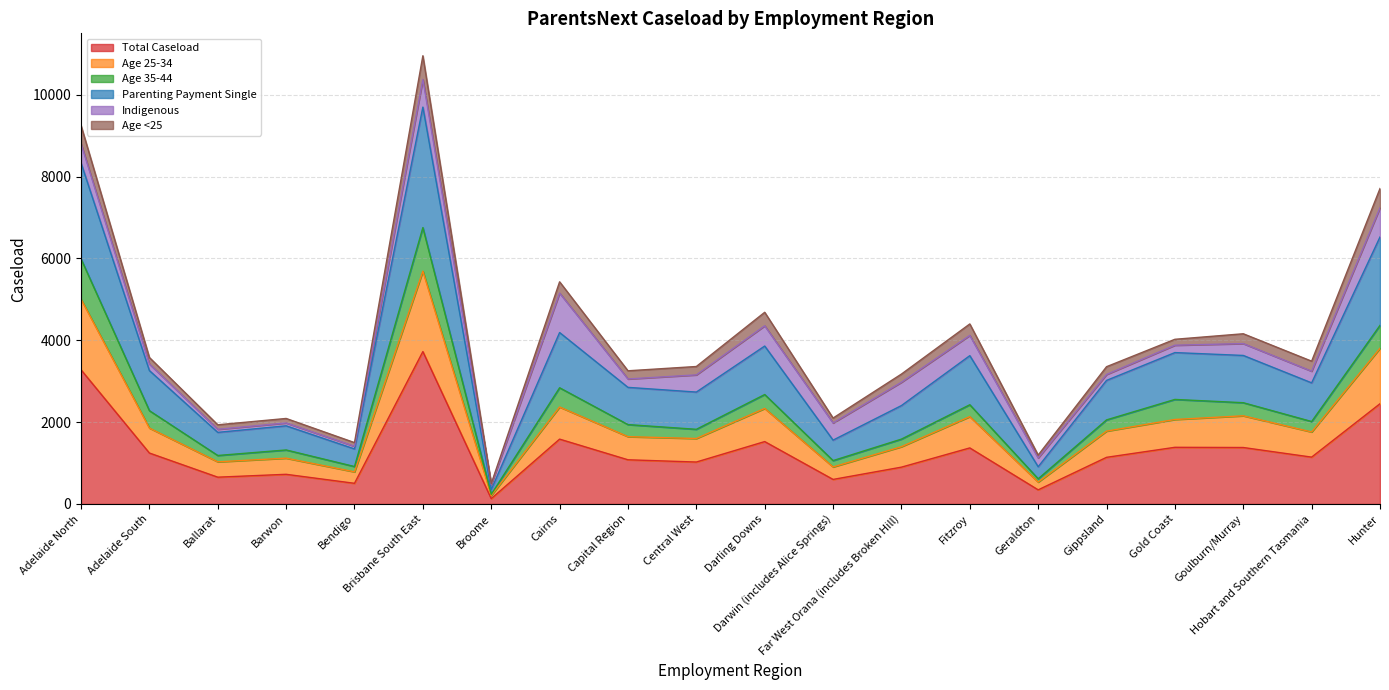

How many lines are shown in the chart?

6